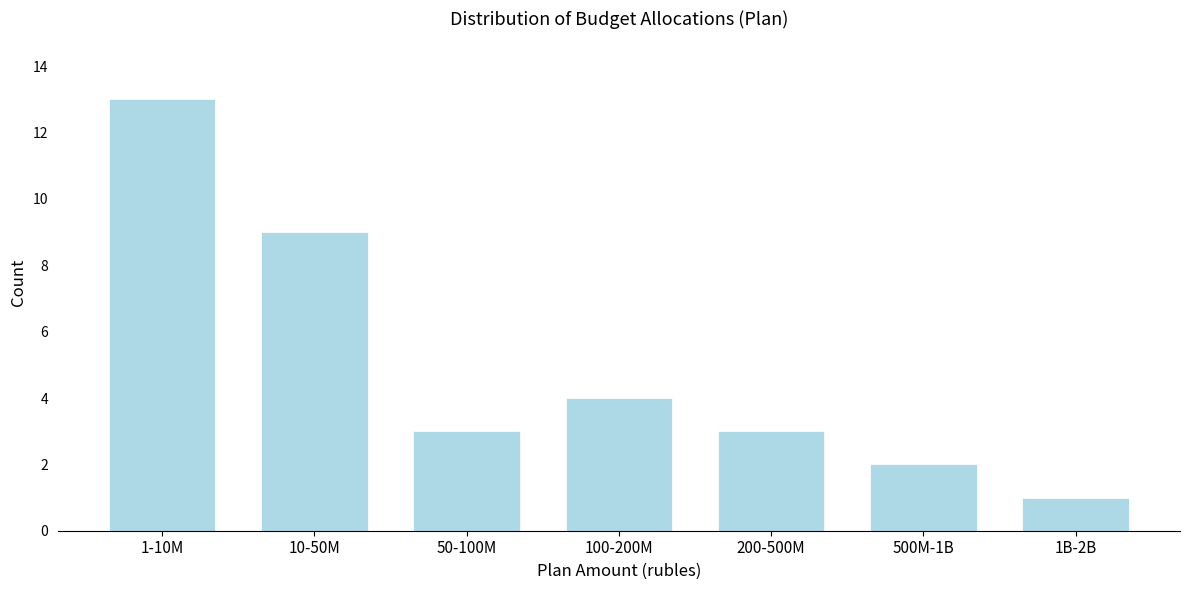

Reading left to right, what are all the values shown in this chart?

1-10M=13	10-50M=9	50-100M=3	100-200M=4	200-500M=3	500M-1B=2	1B-2B=1